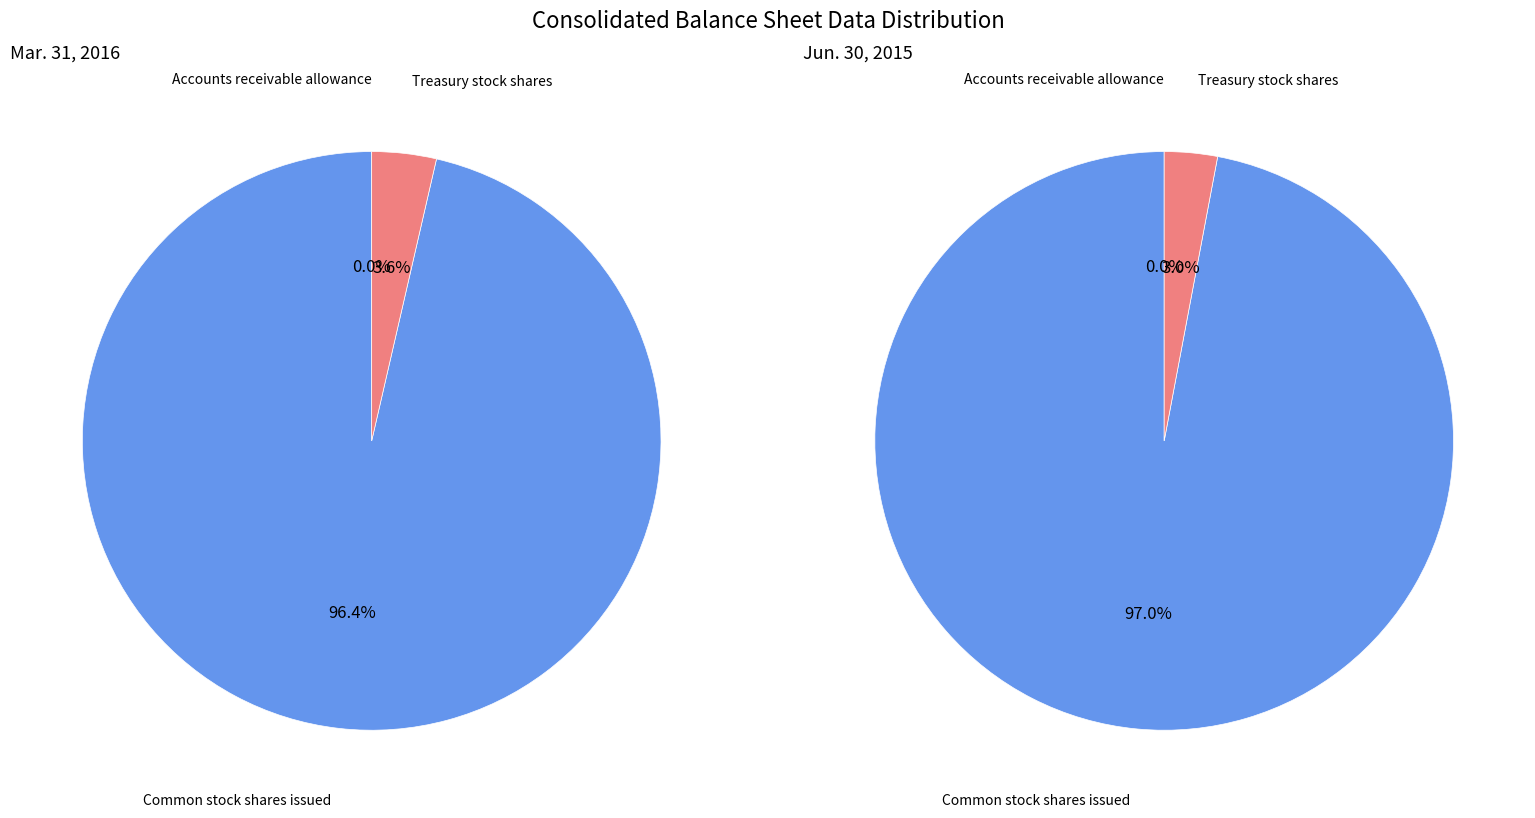

How many slices are in this pie chart?

3